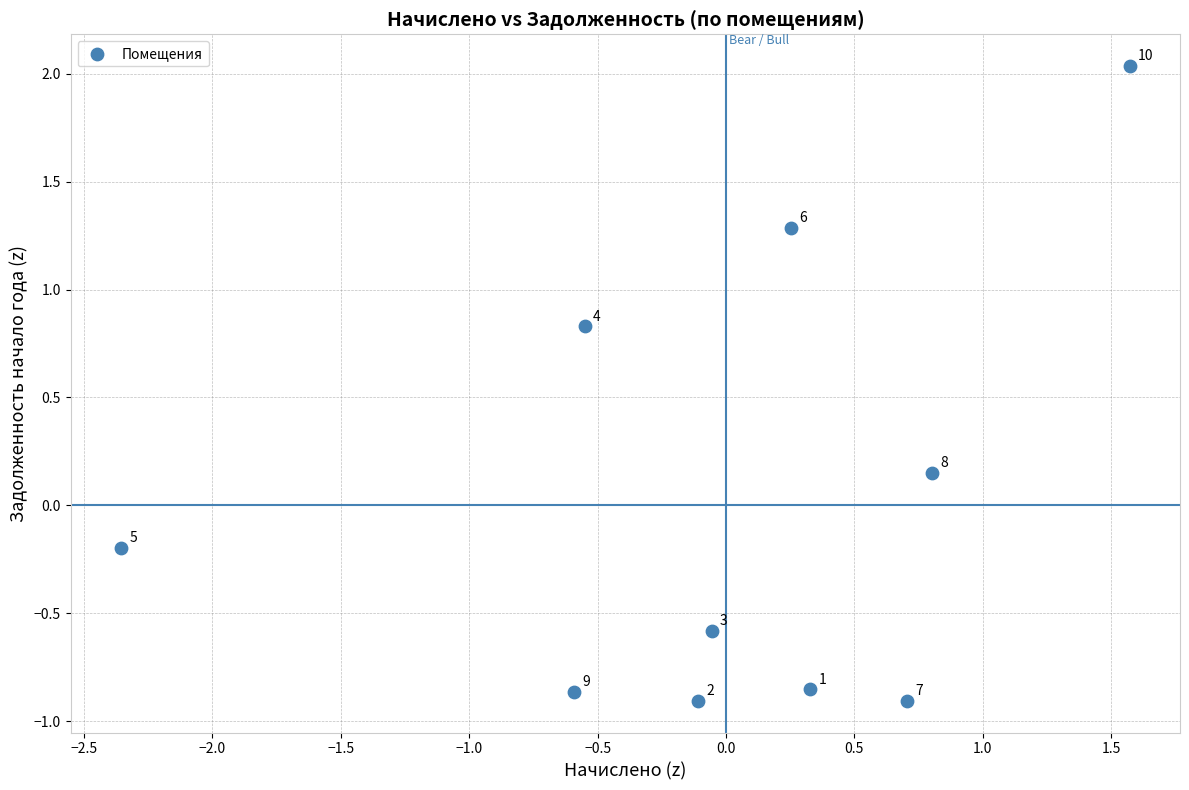

What is the range of X values (max minus min)?

3.9